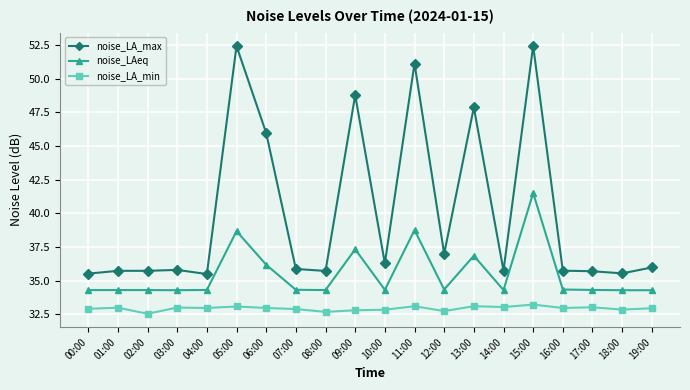

What is the average value of the noise_LA_min series?

32.9